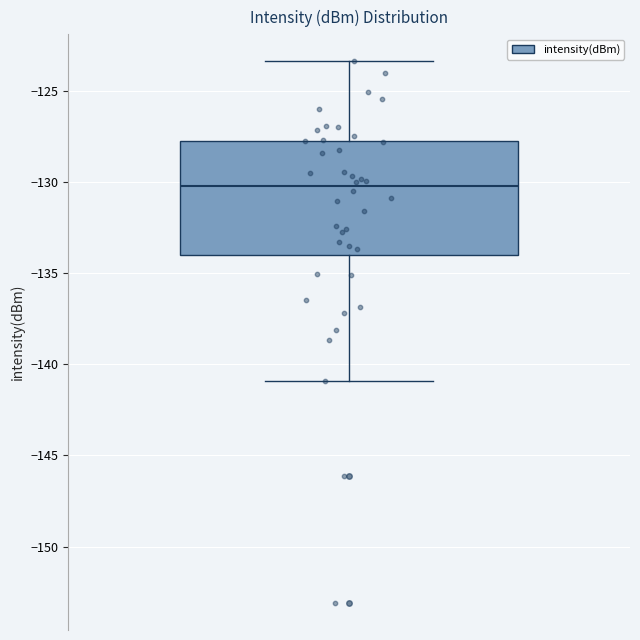

Read this box plot against the y-axis: the position of the median line, the range covered by the box, and the ends of both whiskers. The values are not printed on the chart, so give them approximately, as read against the axis.

median -130.0, box -134.0 to -128.0, whiskers -141.0 to -123.5